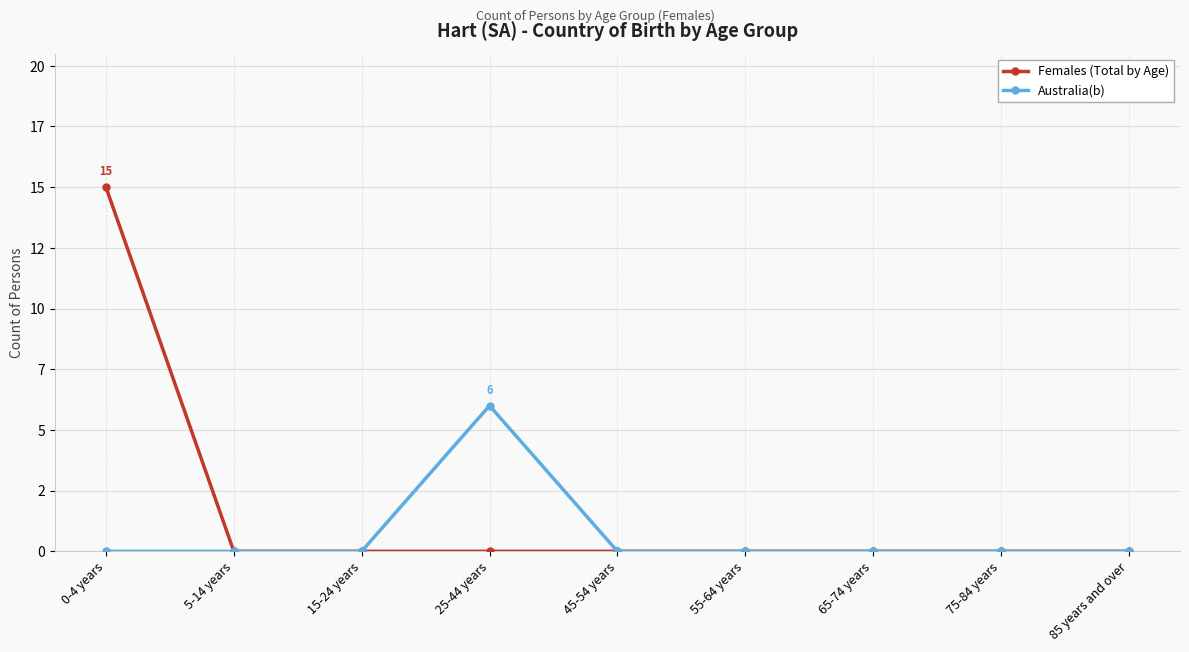

Does the chart display data point markers on the line(s)?

Yes